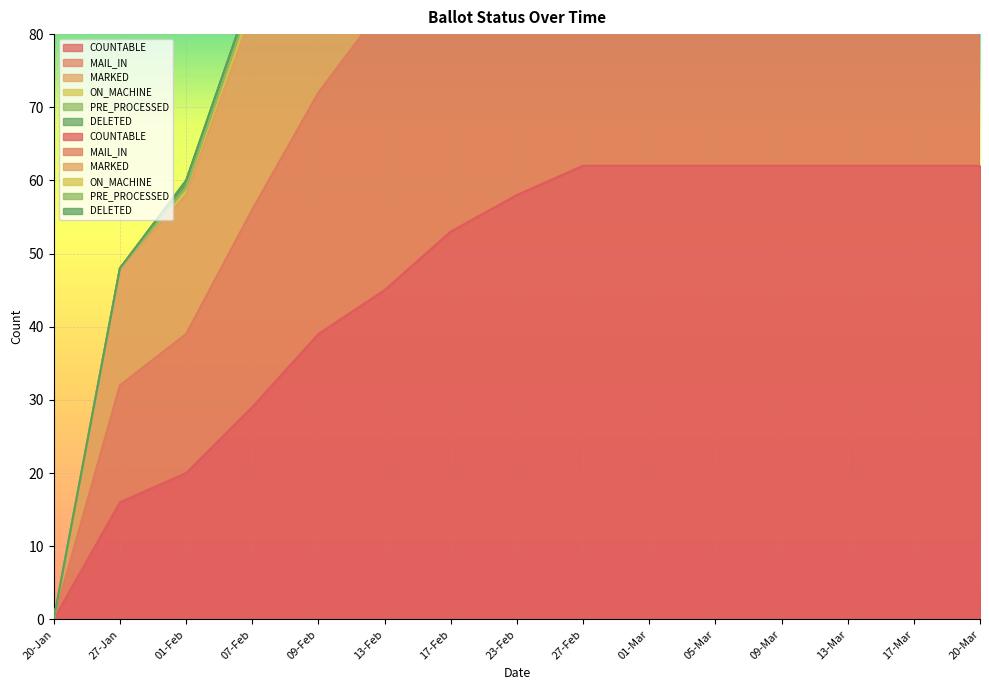

Rank the categories by COUNTABLE value from highest to lowest.

27-Feb, 01-Mar, 05-Mar, 09-Mar, 13-Mar, 17-Mar, 20-Mar, 23-Feb, 17-Feb, 13-Feb, 09-Feb, 07-Feb, 01-Feb, 27-Jan, 20-Jan